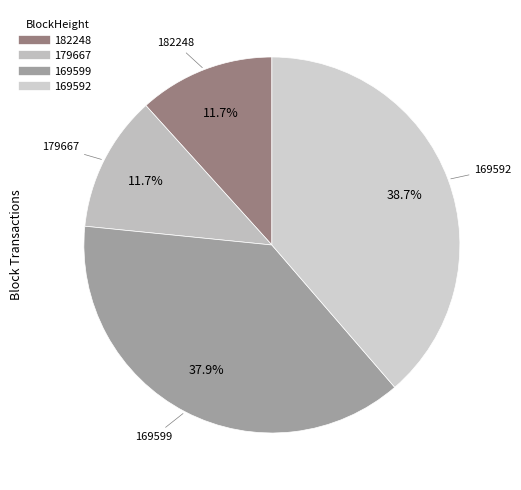

To the nearest percent, what is the difference between the 179667 and 169592 slice percentages?

27%